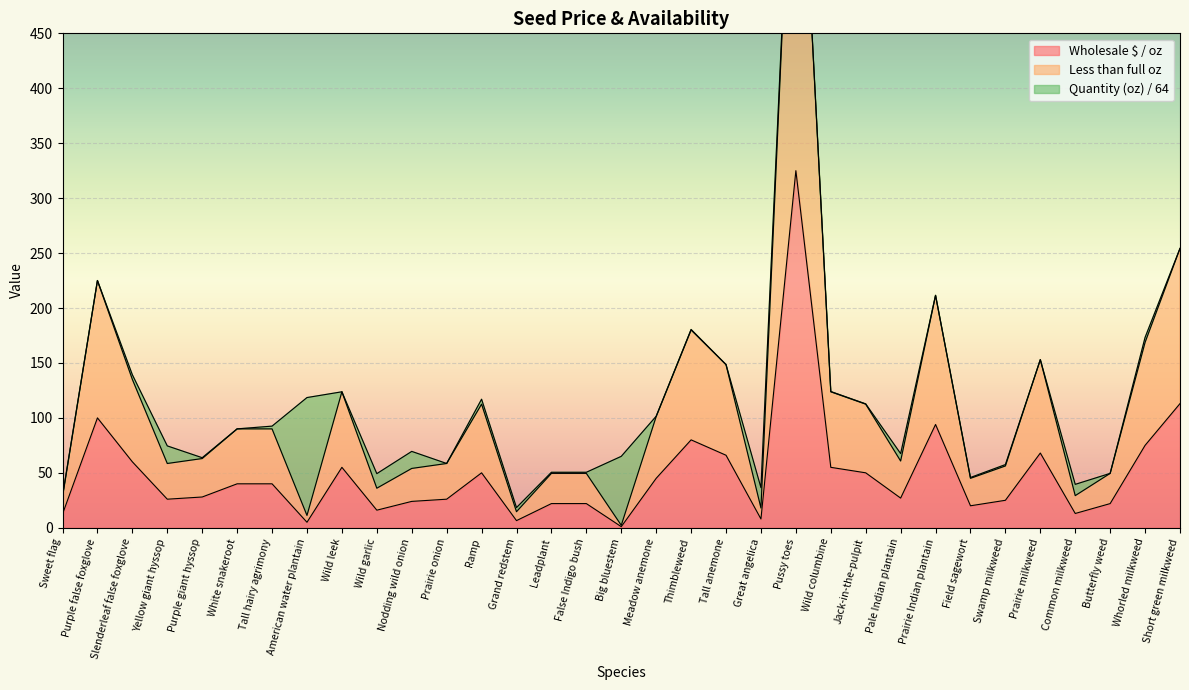

The Less than full oz series shows 29.3 at Butterfly weed. True or false?

False